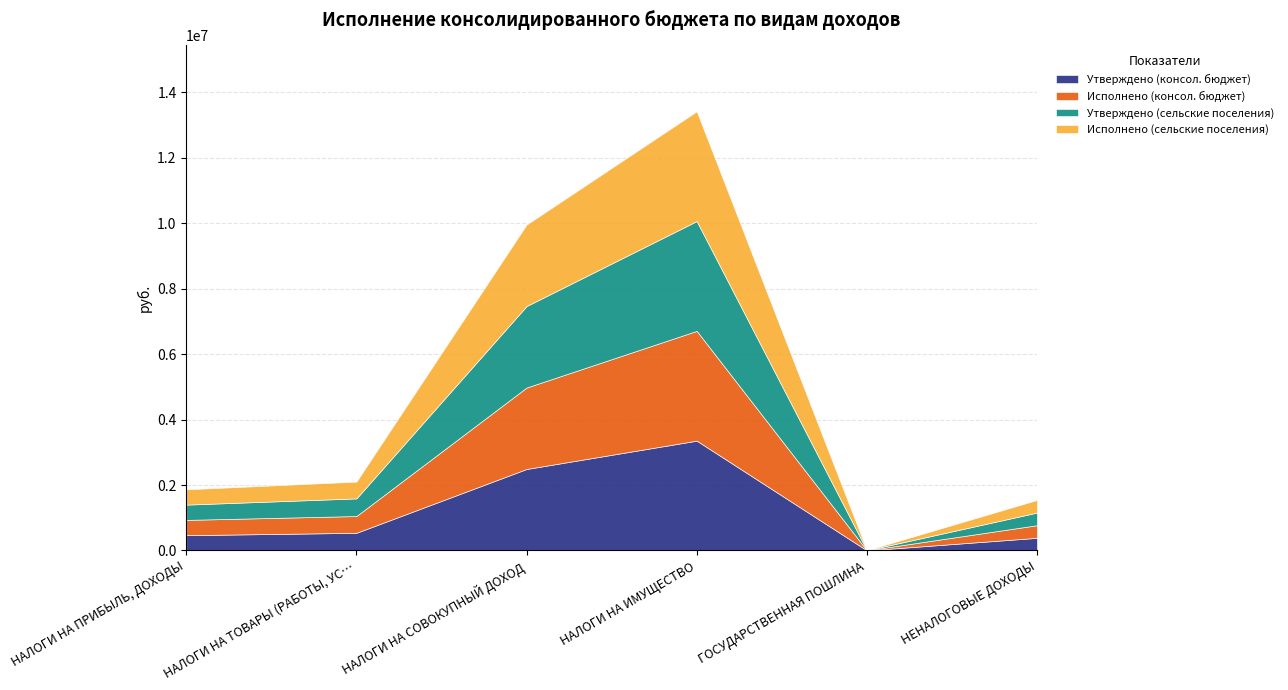

Does the chart have visible grid lines?

Yes